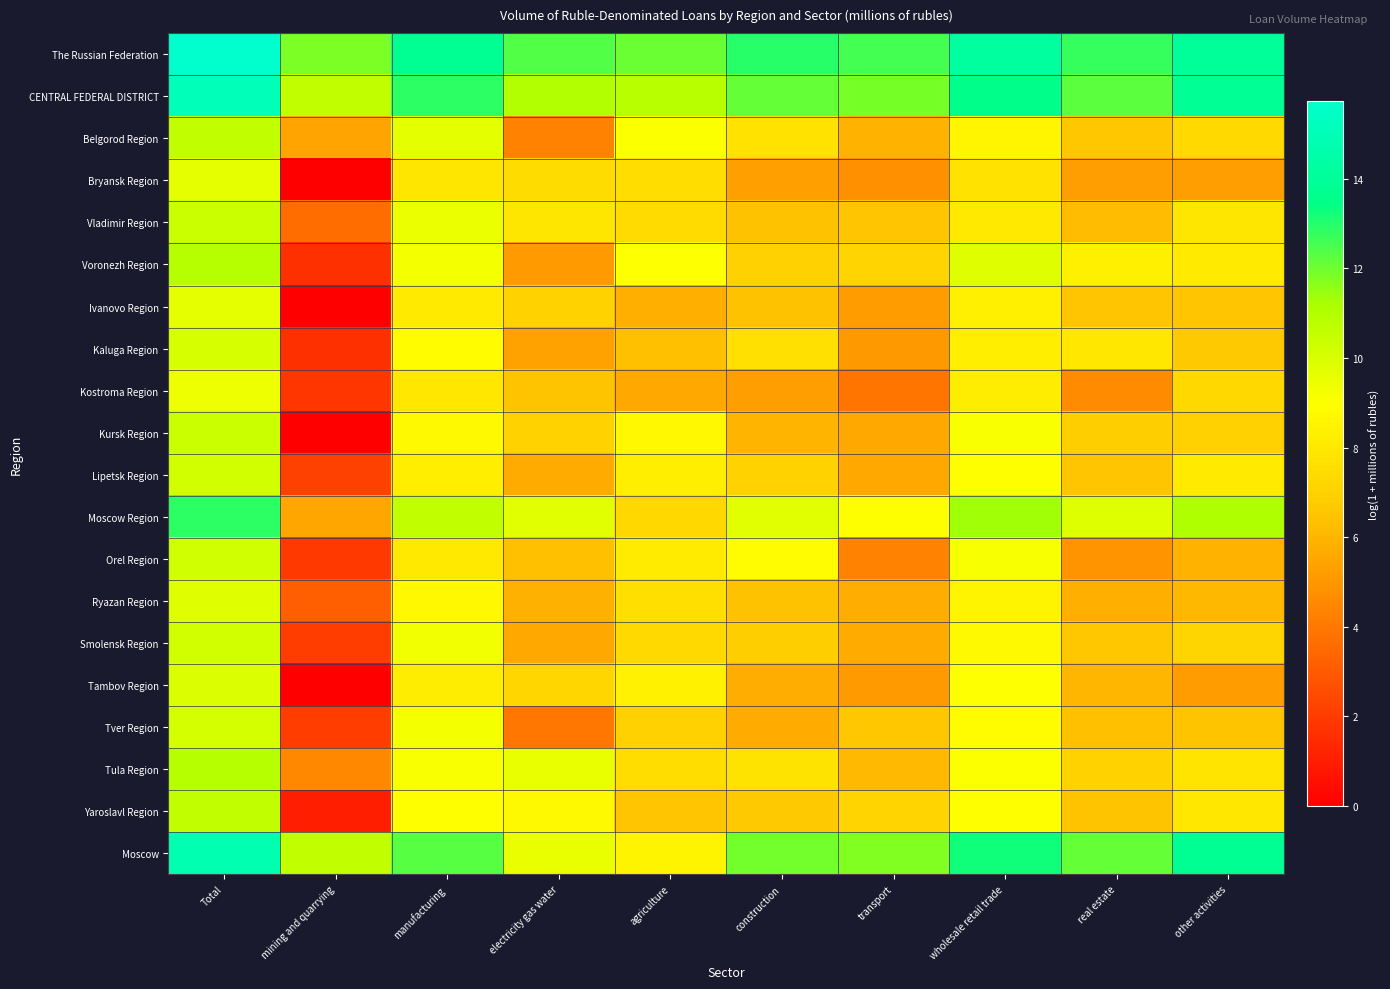

What is the total value across all series at other activities?

163.5